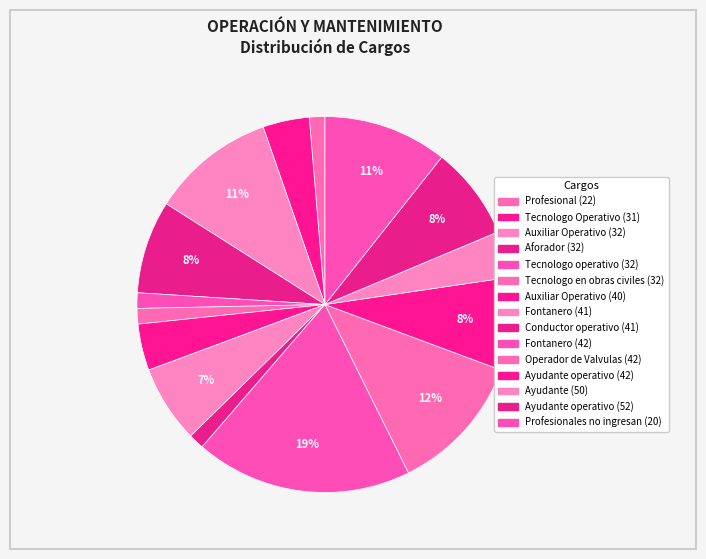

To the nearest percent, what is the combined percentage of Ayudante operativo (42) and Ayudante operativo (52)?

16%